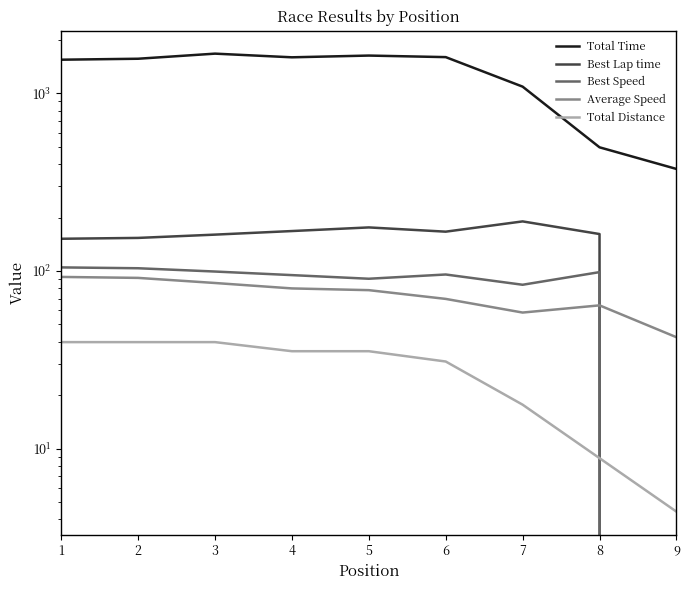

Which category has the lowest value in the Total Distance series?

9